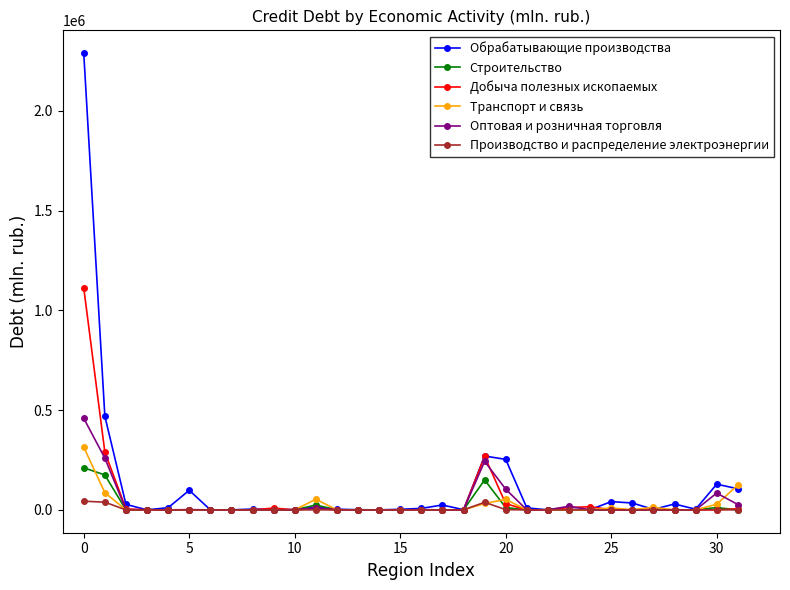

Does the chart display data point markers on the line(s)?

Yes